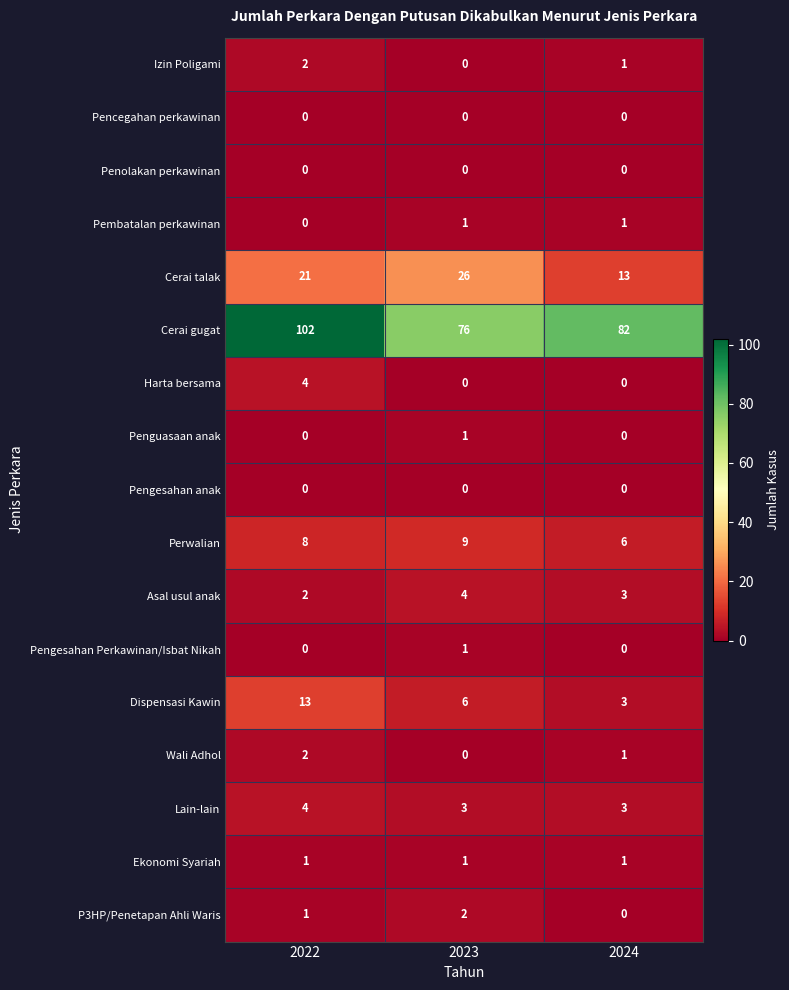

The Cerai gugat series shows 82 at 2024. True or false?

True